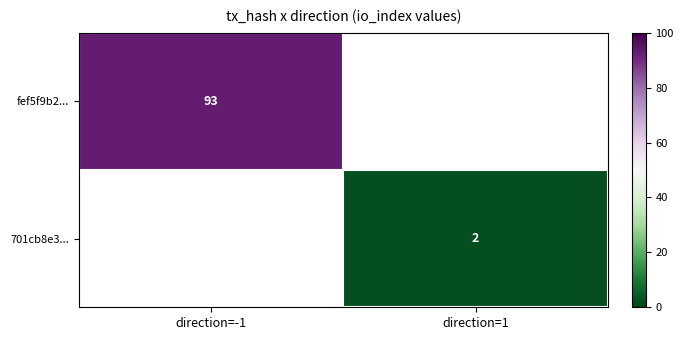

Which has a higher value, direction=1 or direction=-1?

direction=-1